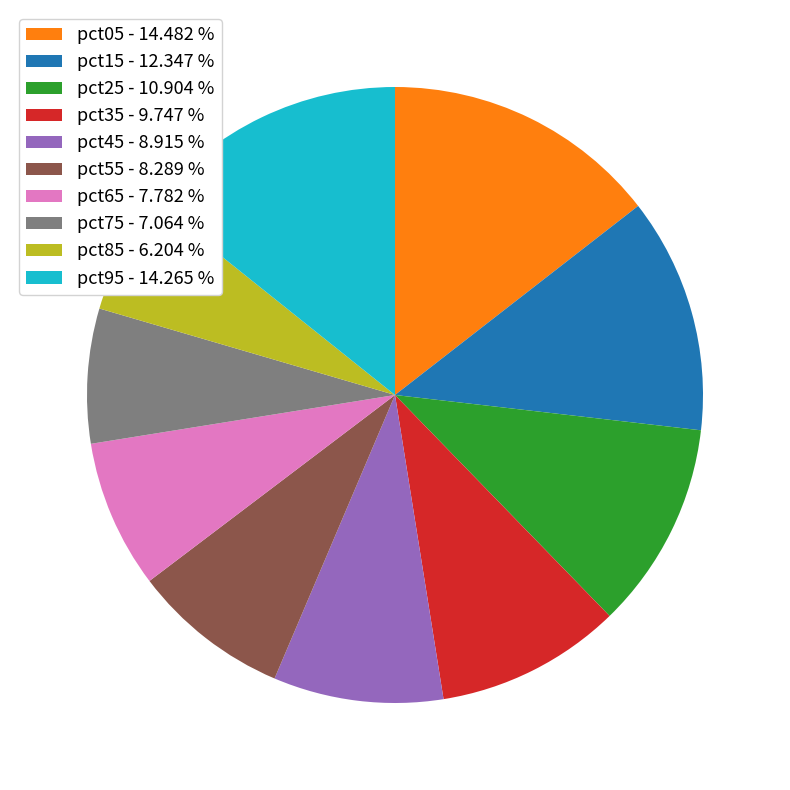

Which has a higher value, pct55 - 8.289 % or pct35 - 9.747 %?

pct35 - 9.747 %